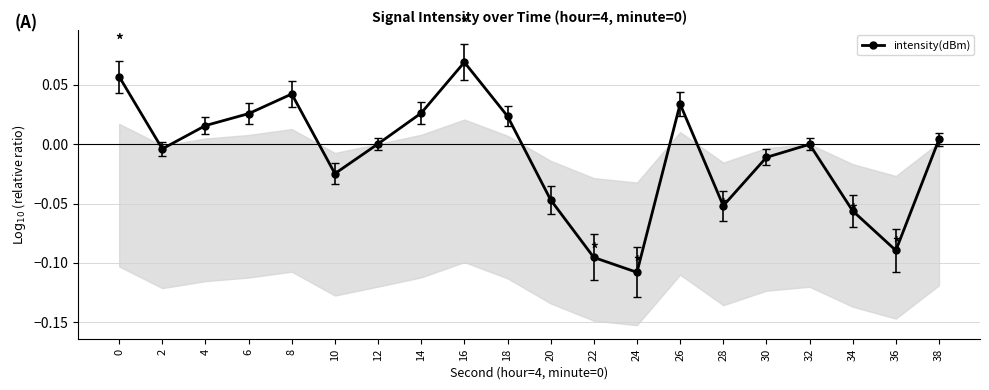

How many negative values are there?

10